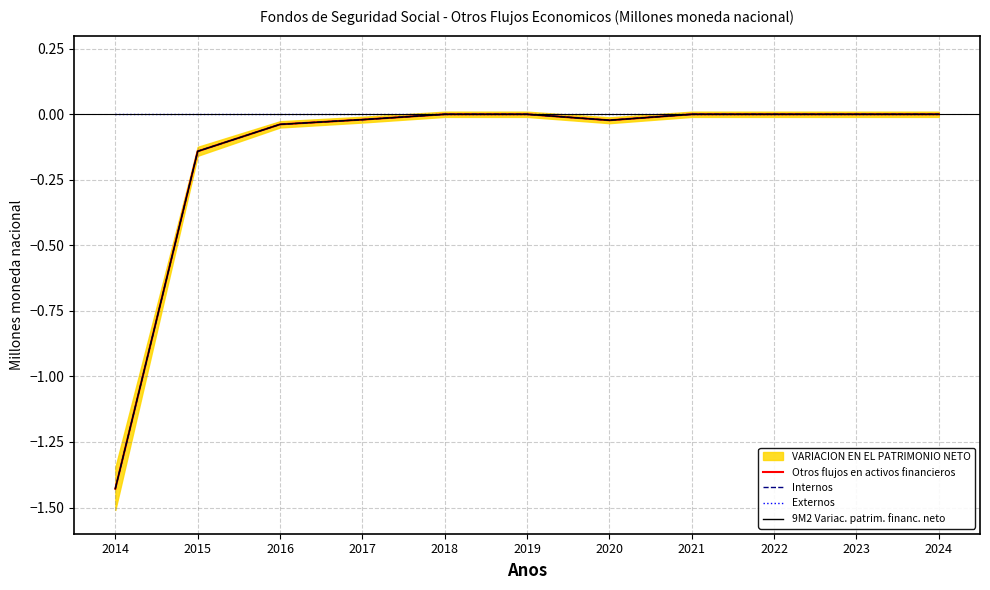

Is the value of Internos at 2017 greater than the value of Externos at 2017?

No